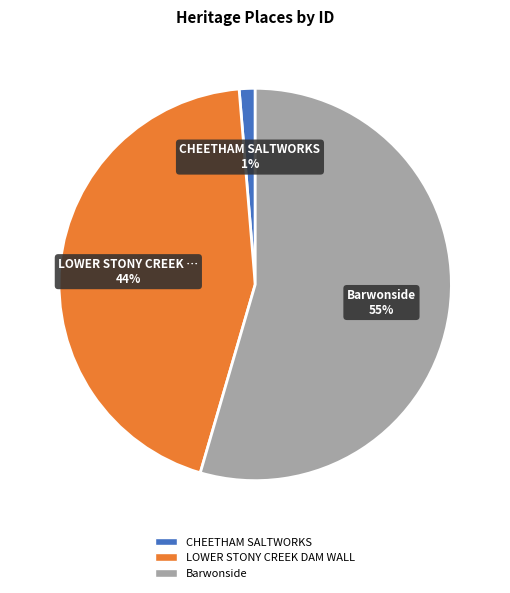

Between Barwonside and CHEETHAM SALTWORKS, which is larger?

Barwonside